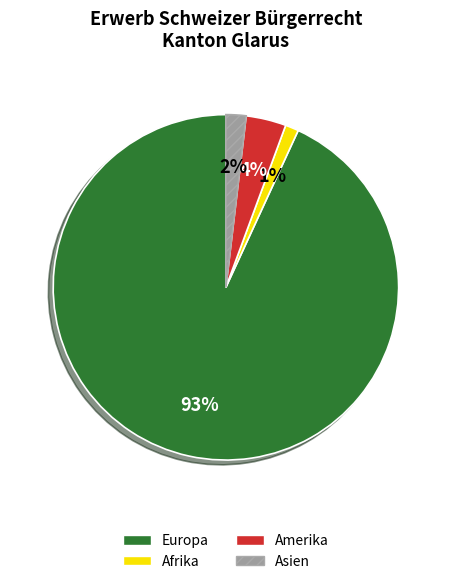

Count the number of slices in the pie.

4